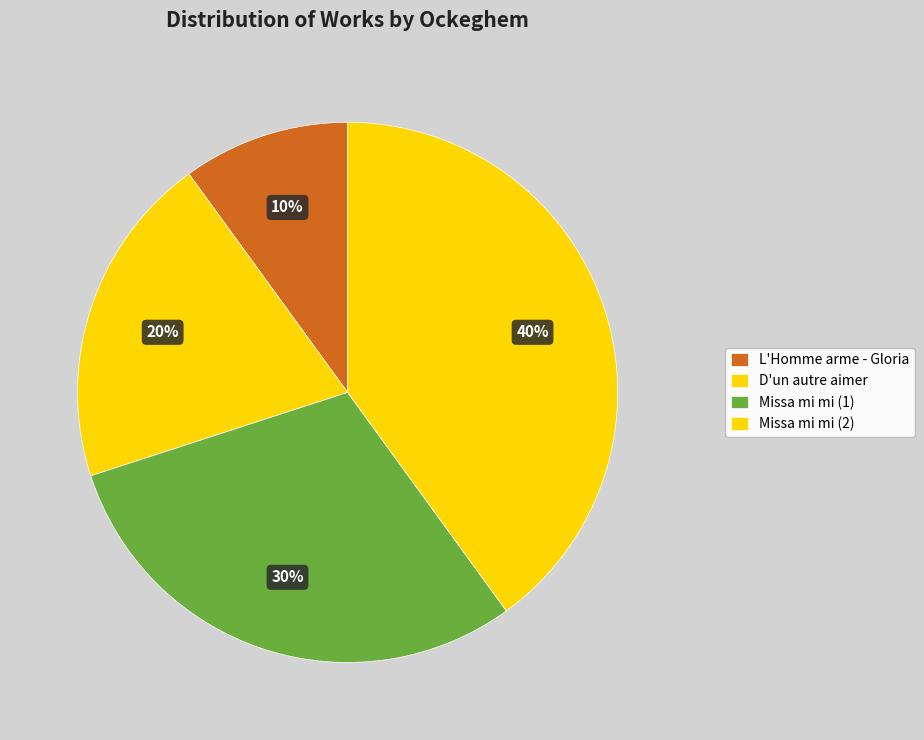

Approximately how many times larger is the value at L'Homme arme - Gloria compared to D'un autre aimer?

0.5